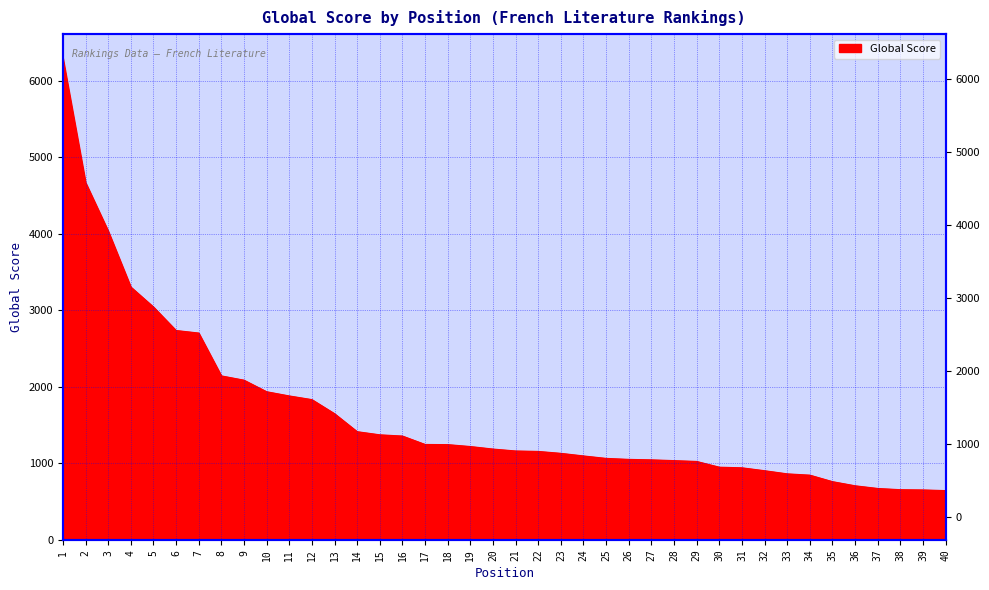

What is the minimum value shown in the chart?

645